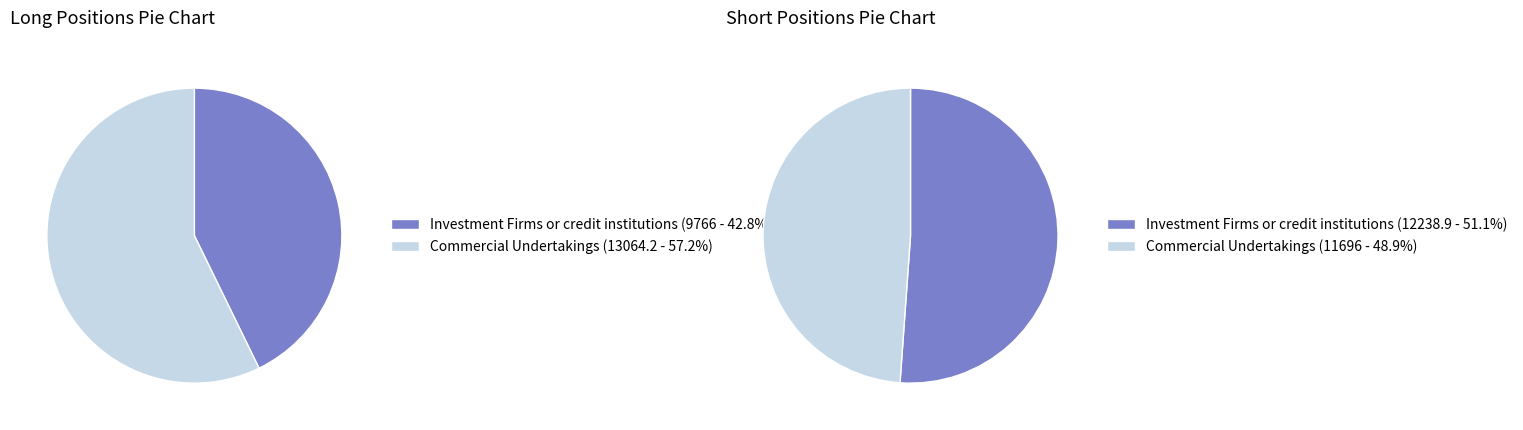

Rank the series by their maximum value, from lowest to highest.

Short, Long